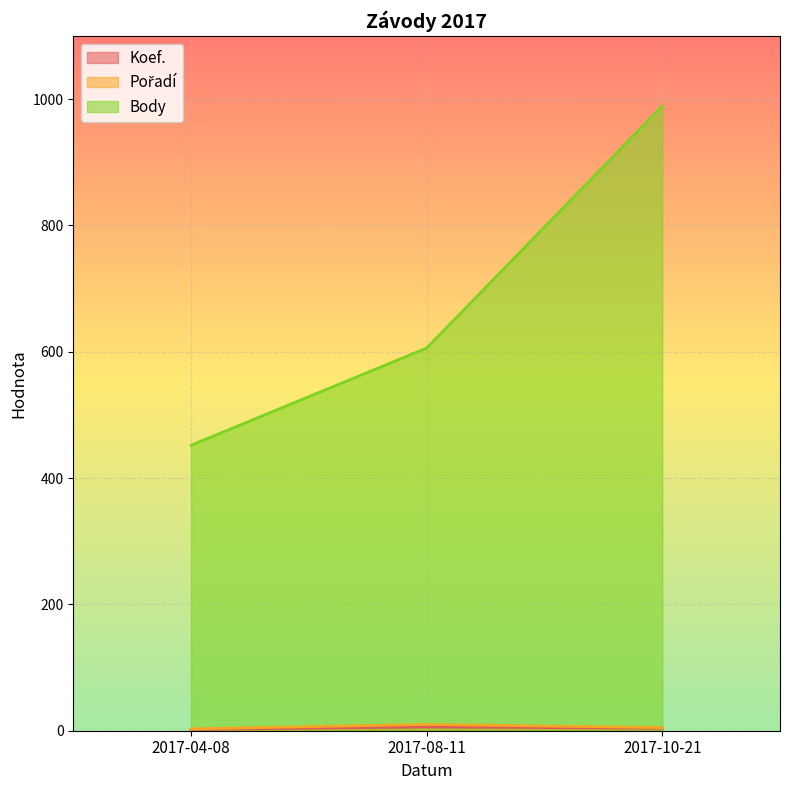

At which label is Body closest to 720?

2017-08-11